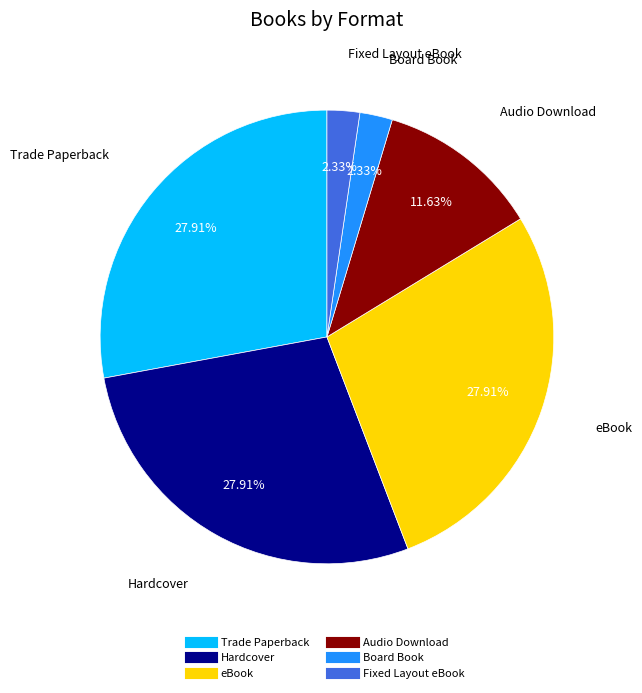

Is it true that Board Book is 15% of the pie?

False